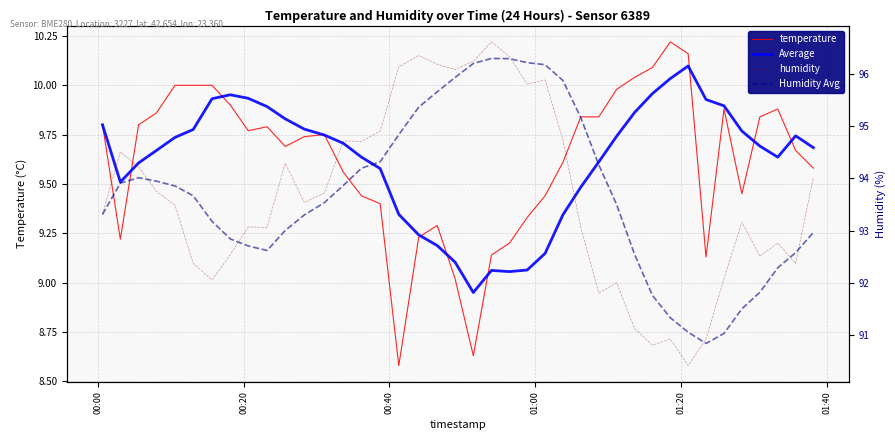

What is the value of the temperature point at the 29th from the left?

10.0